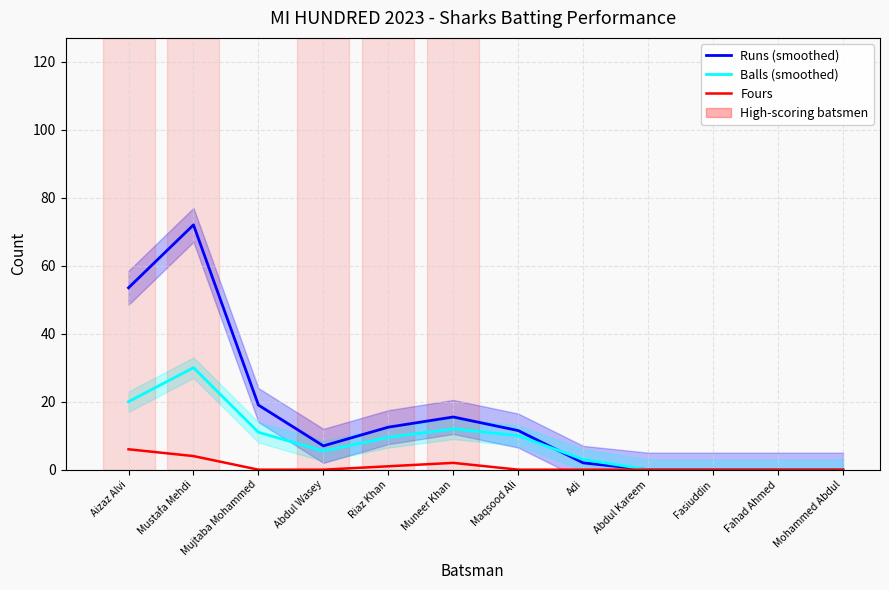

What is the label of the 10th point from the right?

Mujtaba Mohammed